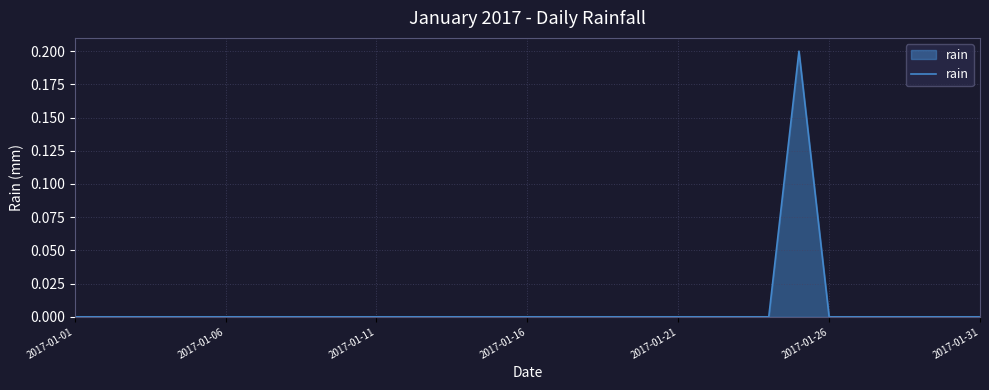

Where is the first local maximum?

24